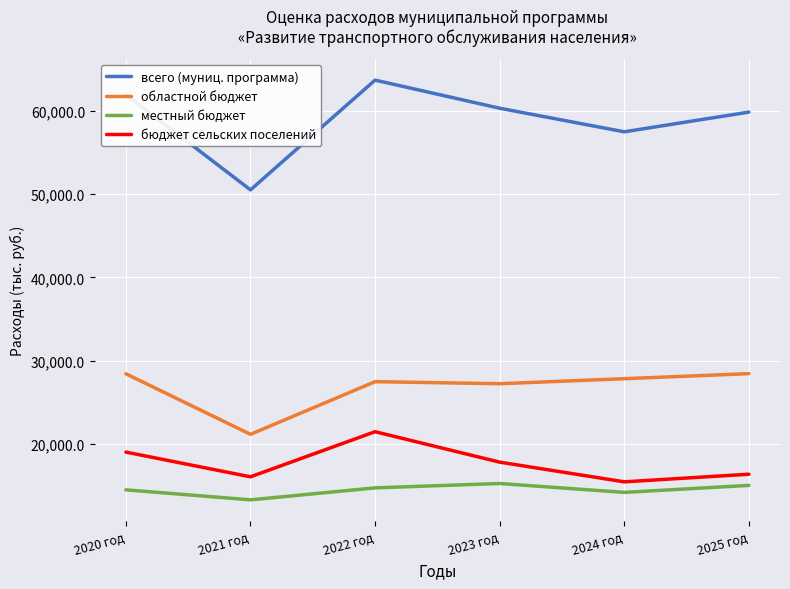

Is it true that областной бюджет equals 27231.0 at 2023 год?

True